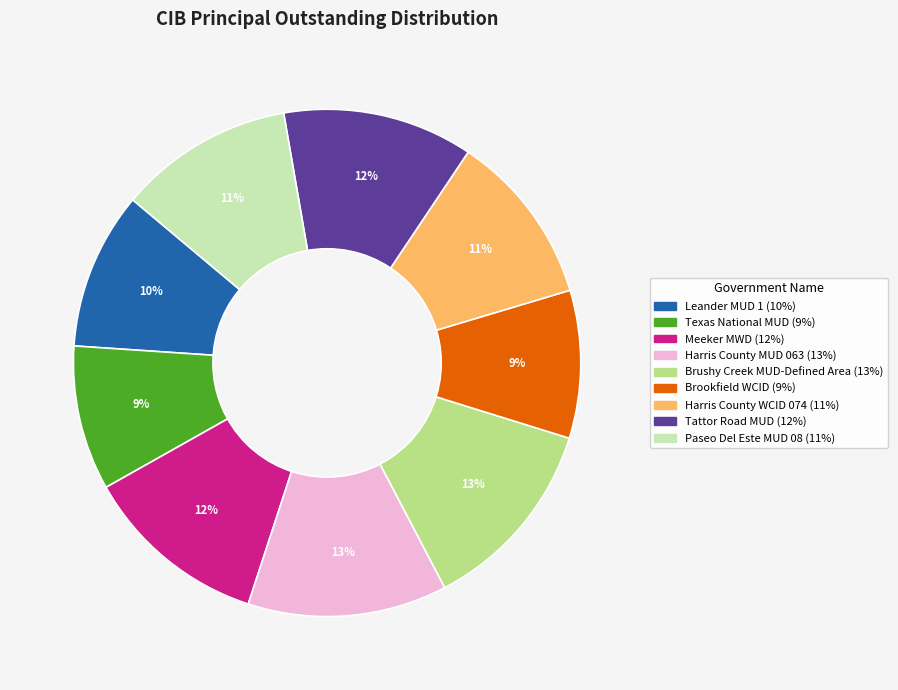

Does Tattor Road MUD account for over 50% of the chart?

No